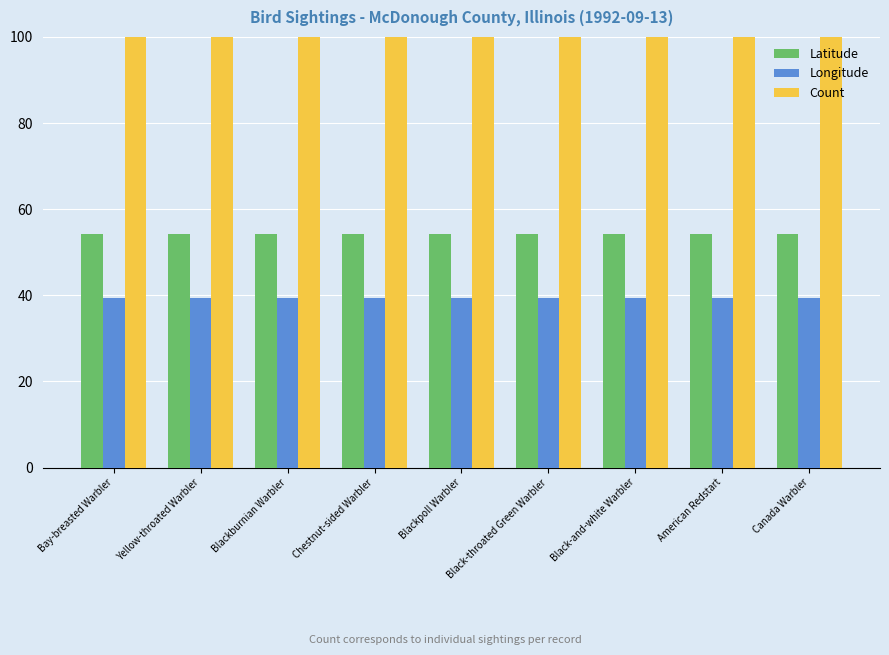

What is the total value across all series at Bay-breasted Warbler?

193.7